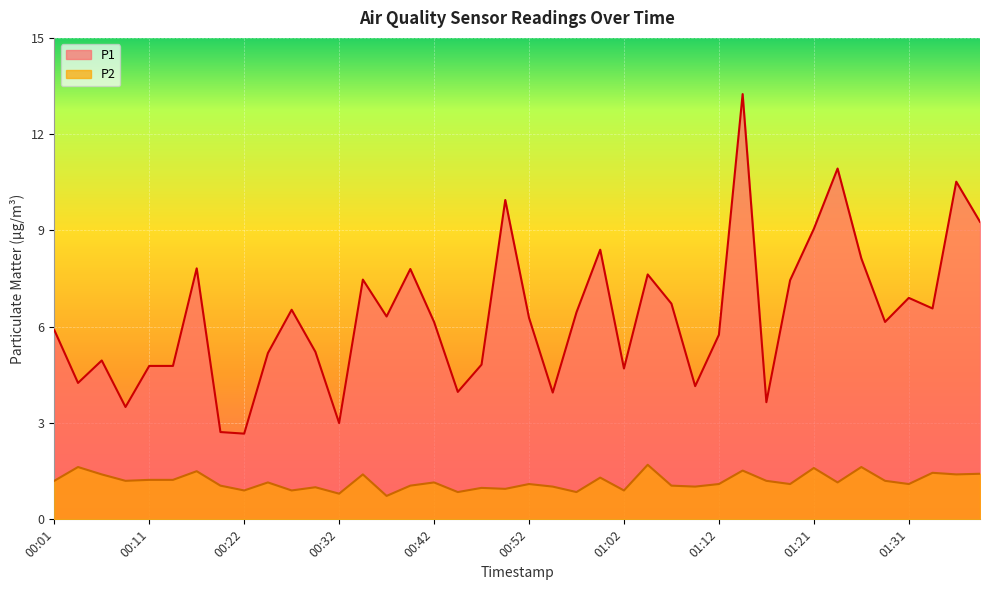

Is the value of P2 at 01:26 greater than the value of P1 at 01:33?

No